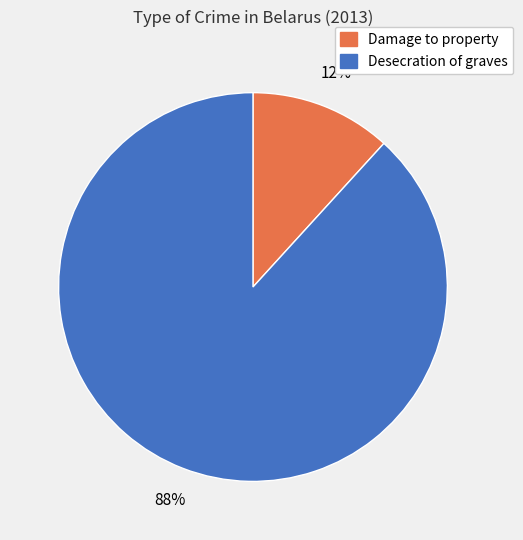

Rank the categories by value from lowest to highest.

Damage to property, Desecration of graves